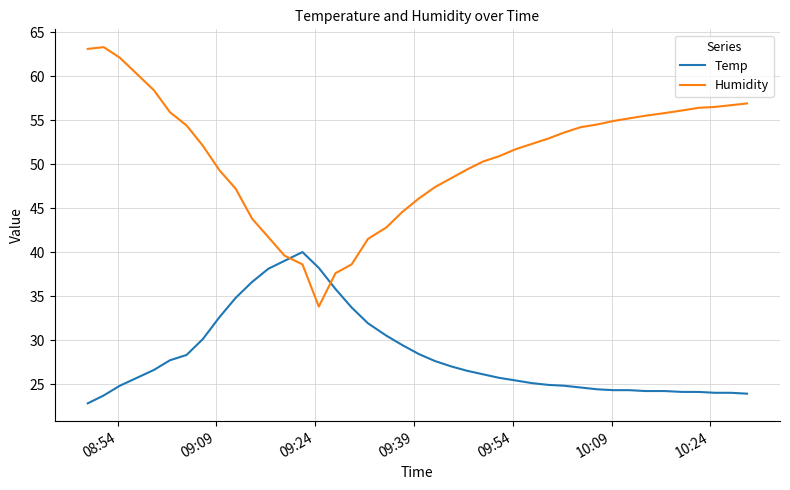

What is the minimum value shown in the chart?

22.8